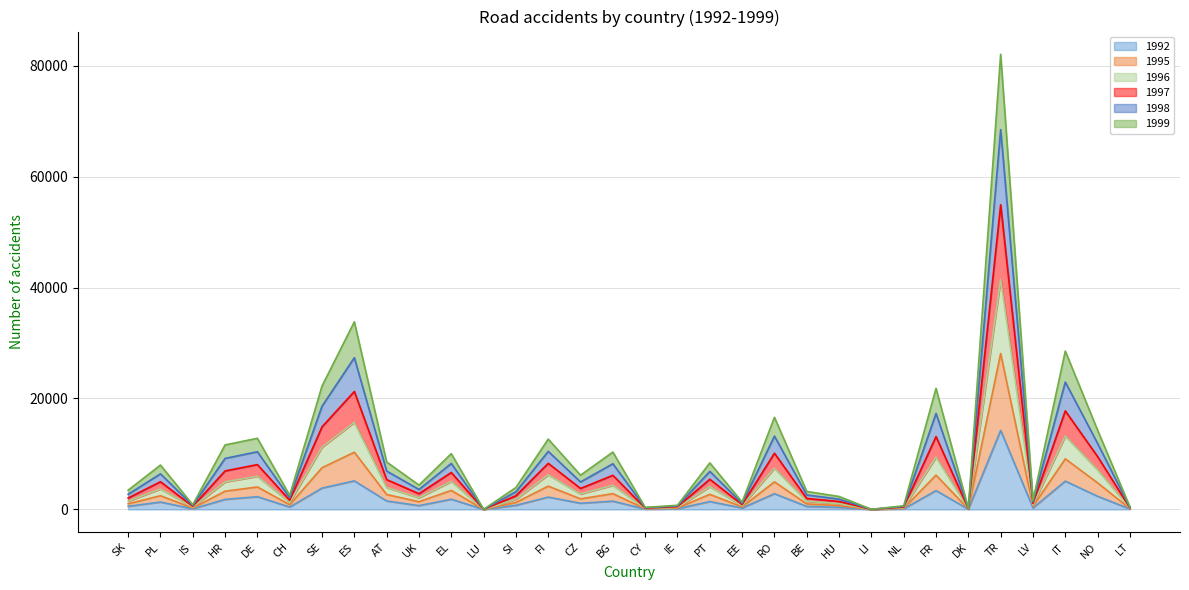

Where is the first local minimum for 1998?

IS